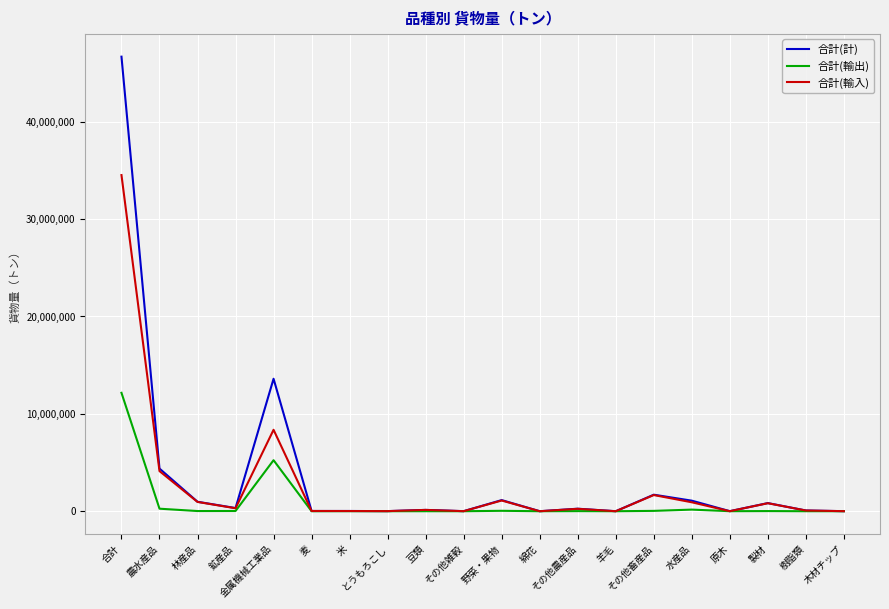

Where is the first local maximum for 合計(輸入)?

金属機械工業品